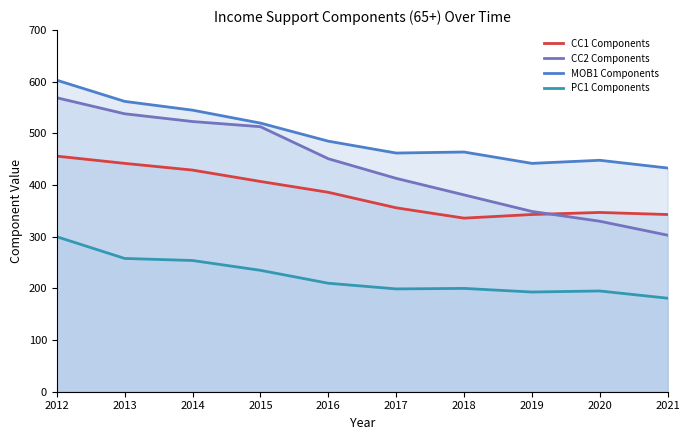

How many interior local peaks does the Total_Clinical_Cost_(CC1) series have?

1